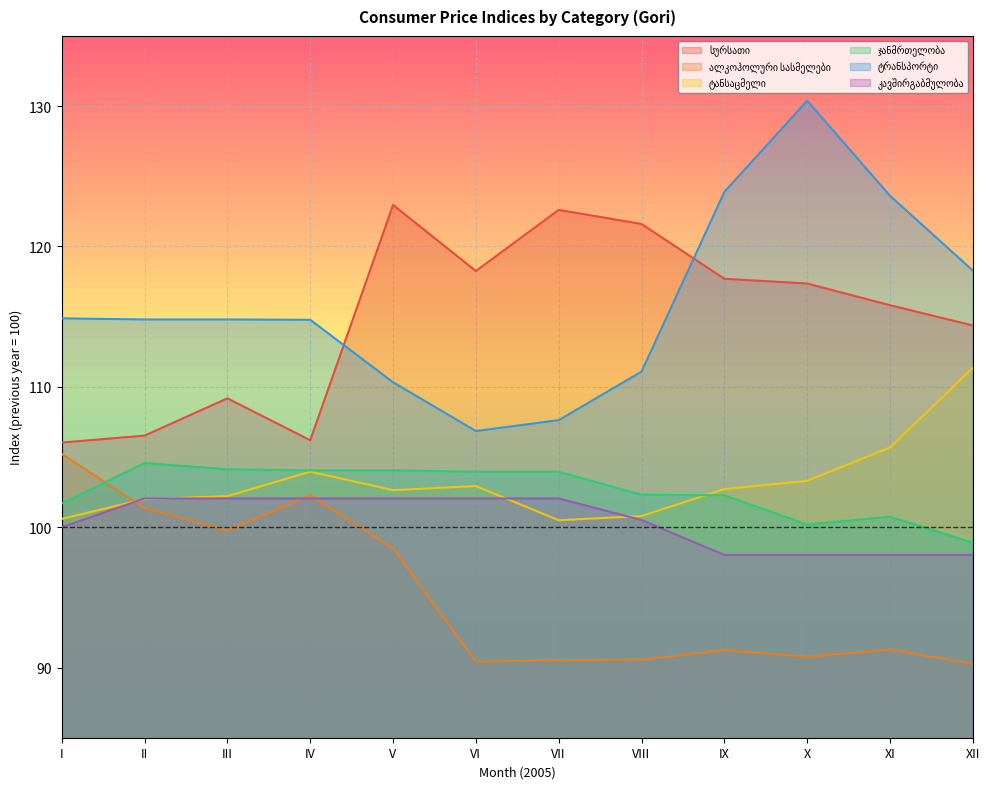

At how many categories does at least one series exceed 97?

12